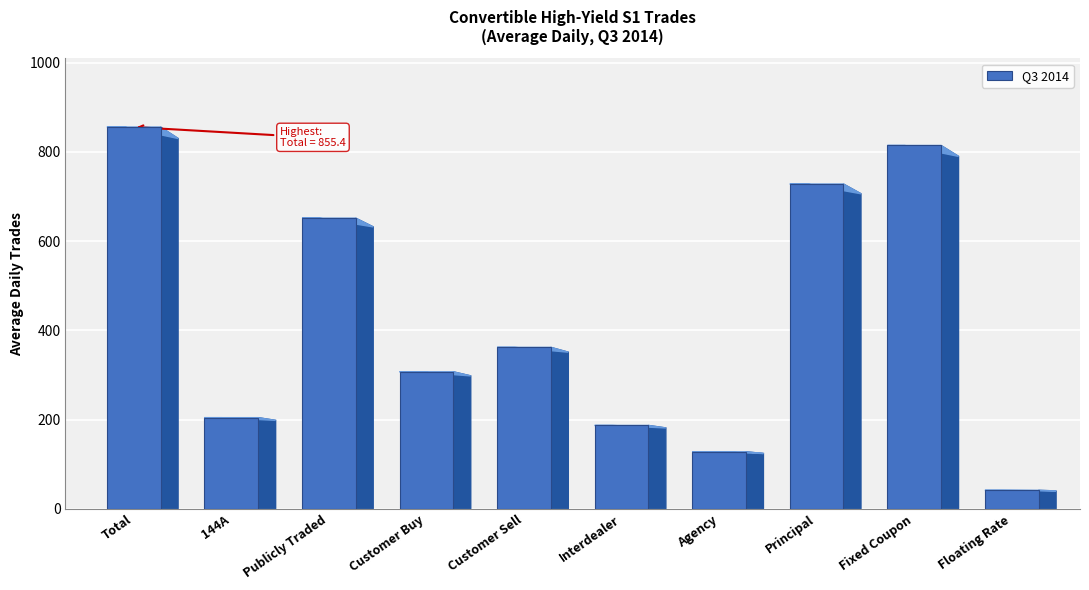

What is the sum of all values?

4276.8